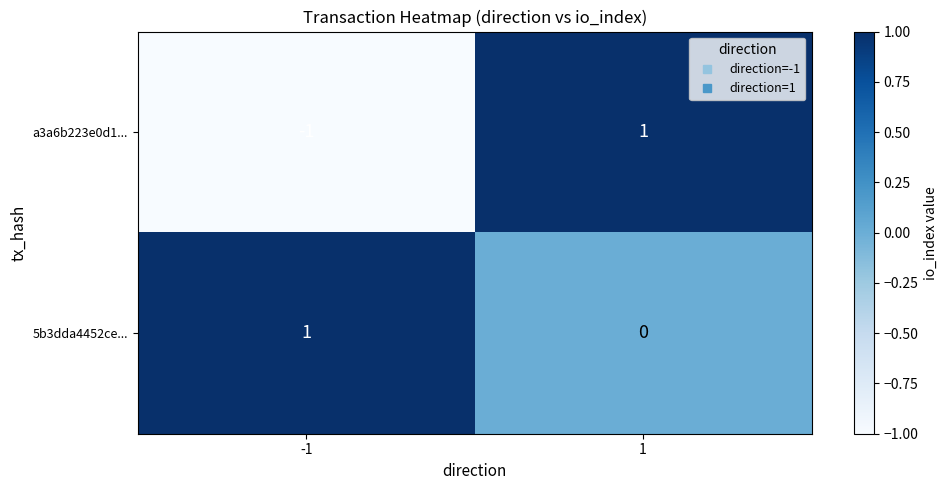

Is it true that 5b3dda4452ce... equals 0 at -1?

False